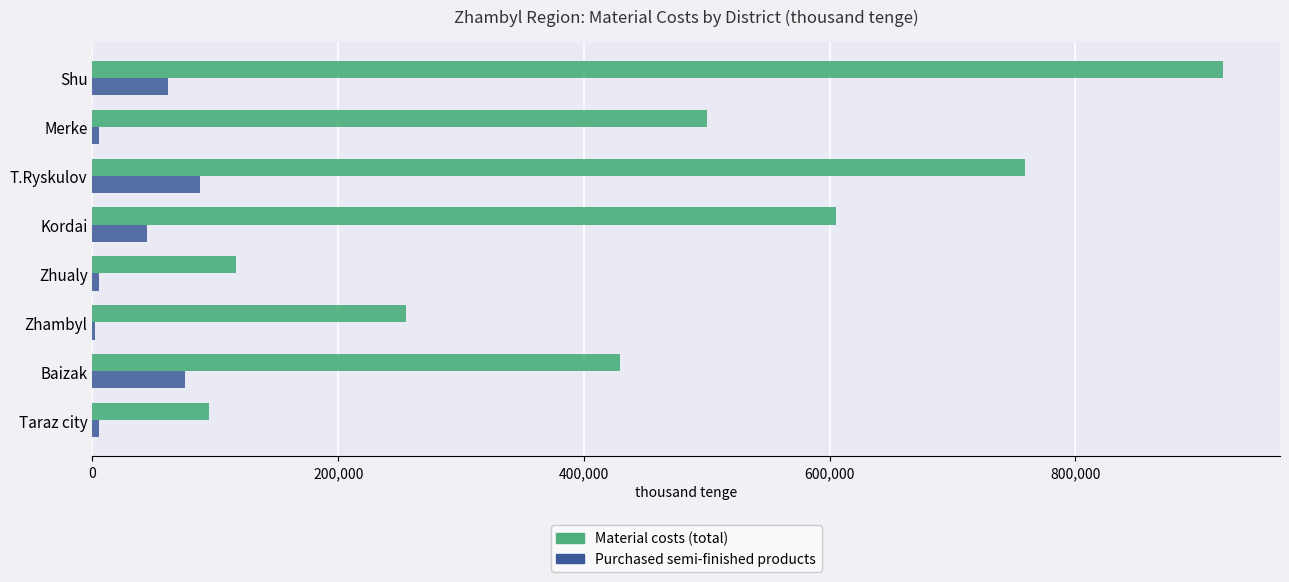

What is the highest value of the Purchased semi-finished products series?

87898